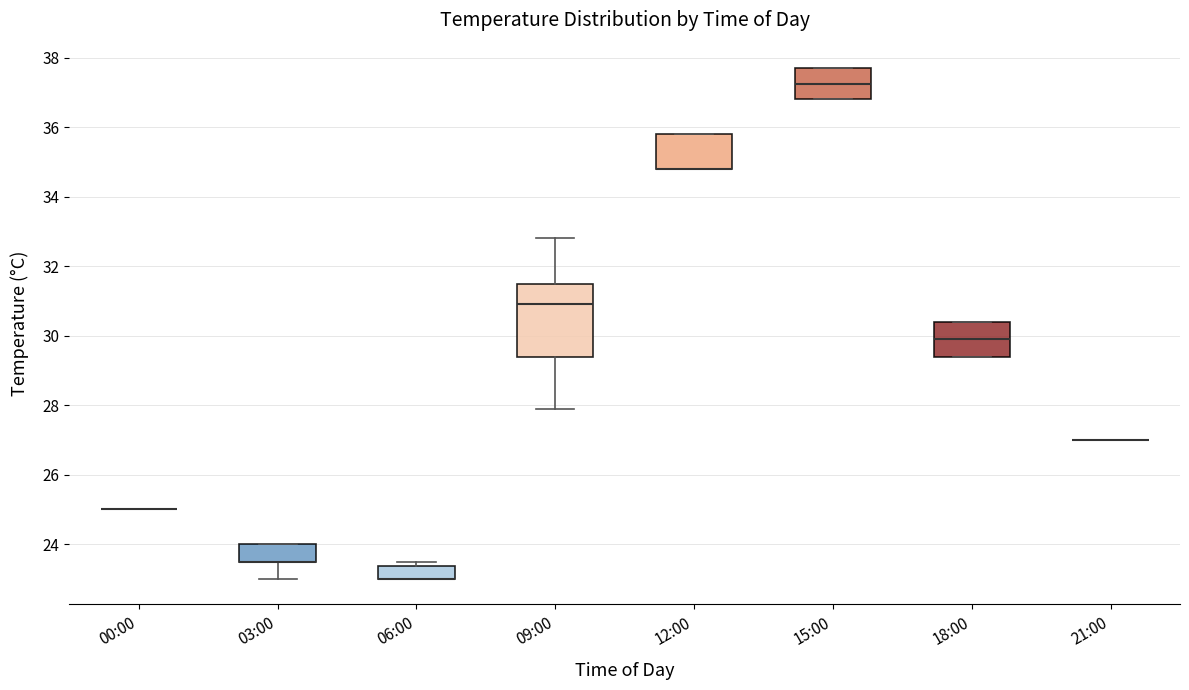

Reading left to right, read every box against the y-axis: the position of its median line, the range the box covers, and the ends of its whiskers. The values are not printed on the chart, so give them approximately, as read against the axis.

00:00: box collapsed to a line at 25.0, whiskers 25.0 to 25.0
03:00: median 23.6 (drawn on the box's lower edge), box 23.6 to 24.0, whiskers 23.0 to 24.0
06:00: median 23.0 (drawn on the box's lower edge), box 23.0 to 23.4, whiskers 23.0 to 23.6
09:00: median 31.0, box 29.4 to 31.6, whiskers 28.0 to 32.8
12:00: median 34.8 (drawn on the box's lower edge), box 34.8 to 35.8, whiskers 34.8 to 35.8
15:00: median 37.2, box 36.8 to 37.8, whiskers 36.8 to 37.8
18:00: median 30.0, box 29.4 to 30.4, whiskers 29.4 to 30.4
21:00: box collapsed to a line at 27.0, whiskers 27.0 to 27.0